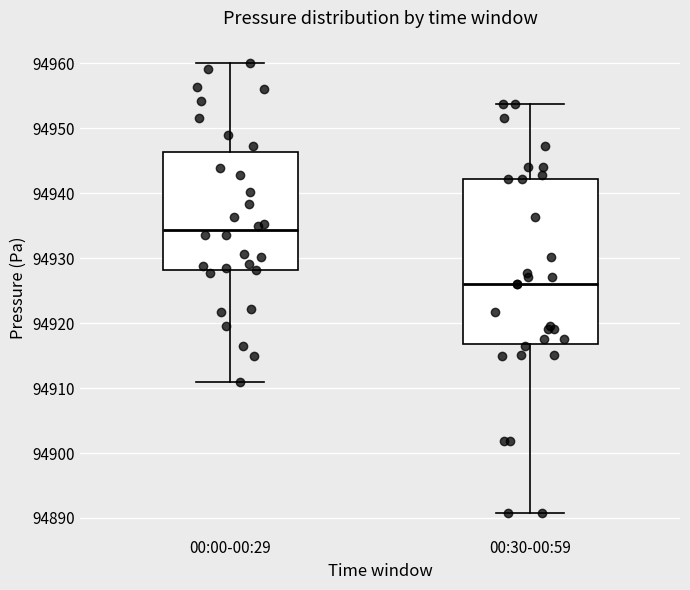

Reading left to right, read every box against the y-axis: the position of its median line, the range the box covers, and the ends of its whiskers. The values are not printed on the chart, so give them approximately, as read against the axis.

00:00-00:29: median 94934, box 94928 to 94946, whiskers 94911 to 94960
00:30-00:59: median 94926, box 94917 to 94942, whiskers 94891 to 94954